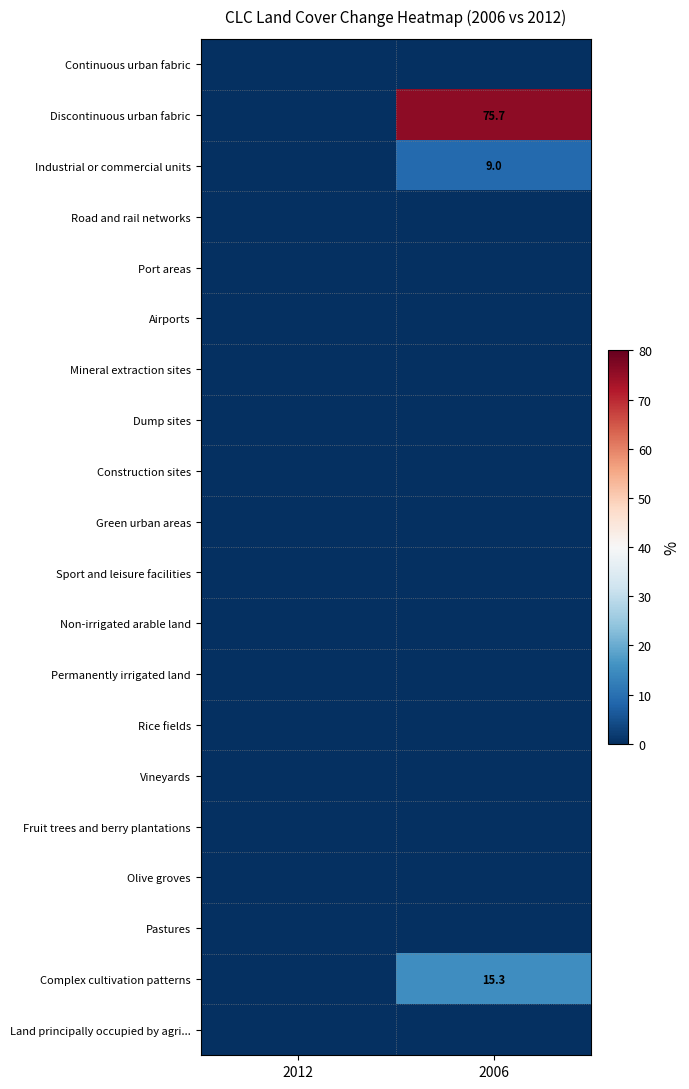

Which series has the largest total across all categories?

Discontinuous urban fabric